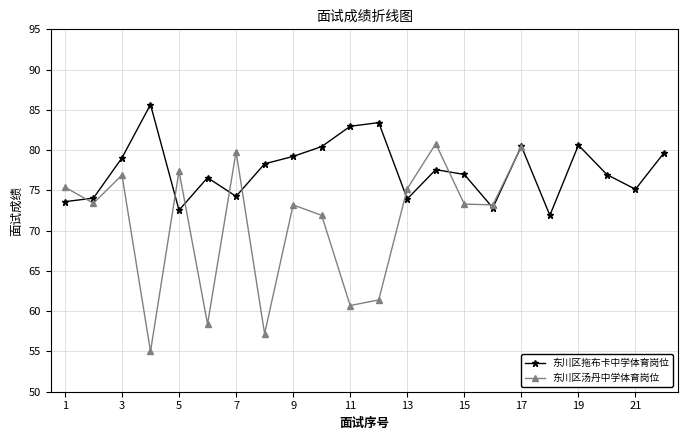

What value does the data have at 15?

77.0